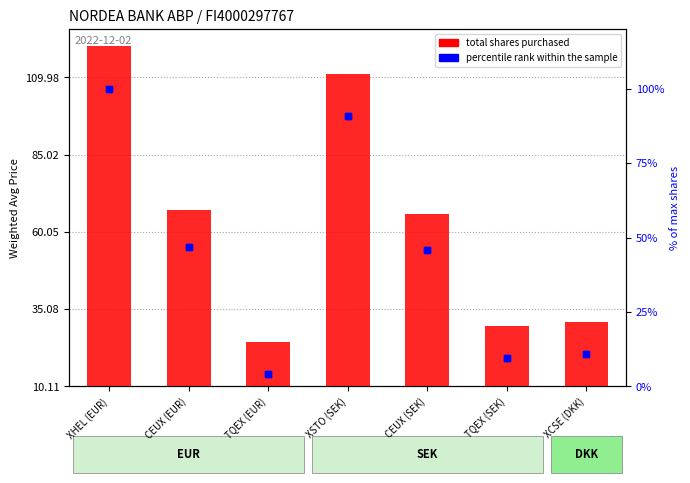

Which has a higher value, TQEX (EUR) or CEUX (EUR)?

CEUX (EUR)